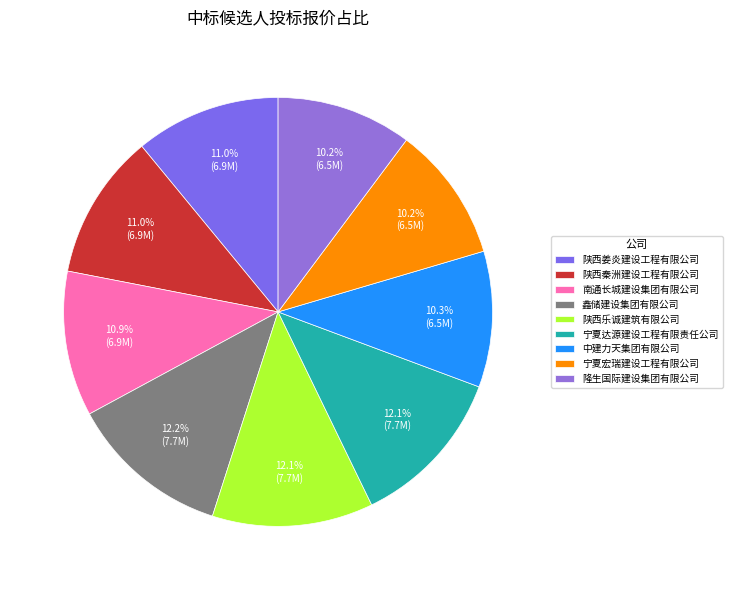

To the nearest percent, what percentage of the pie is 陕西姜炎建设工程有限公司?

11%